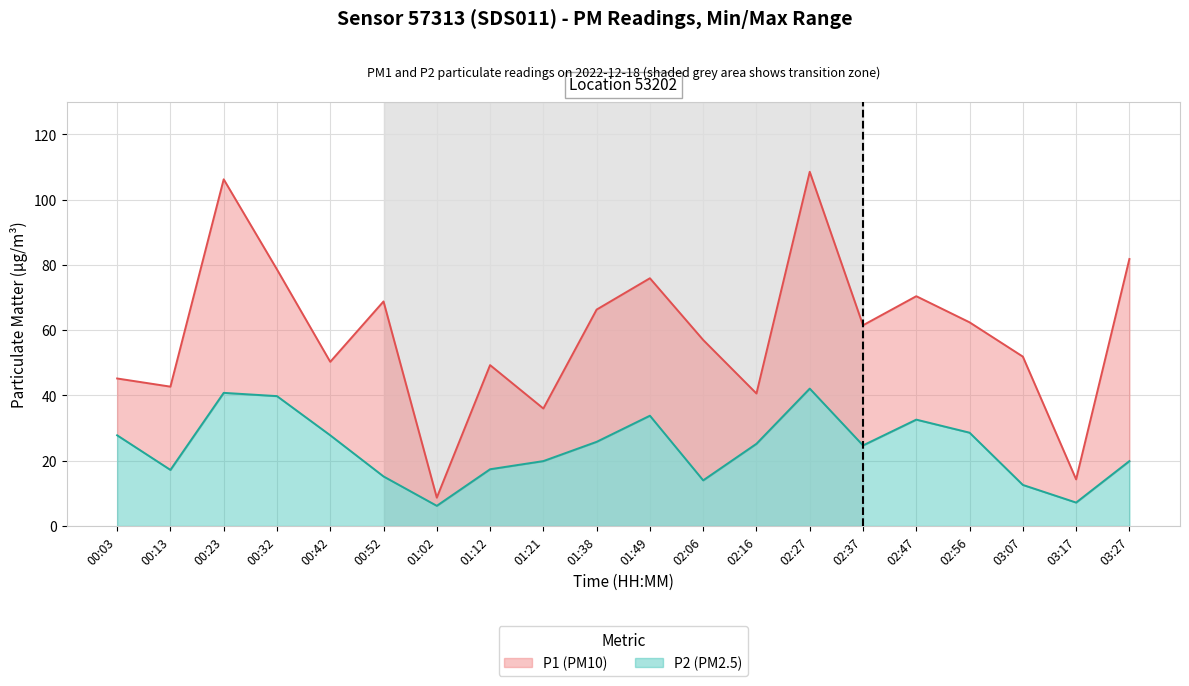

How many series are shown in this chart?

2